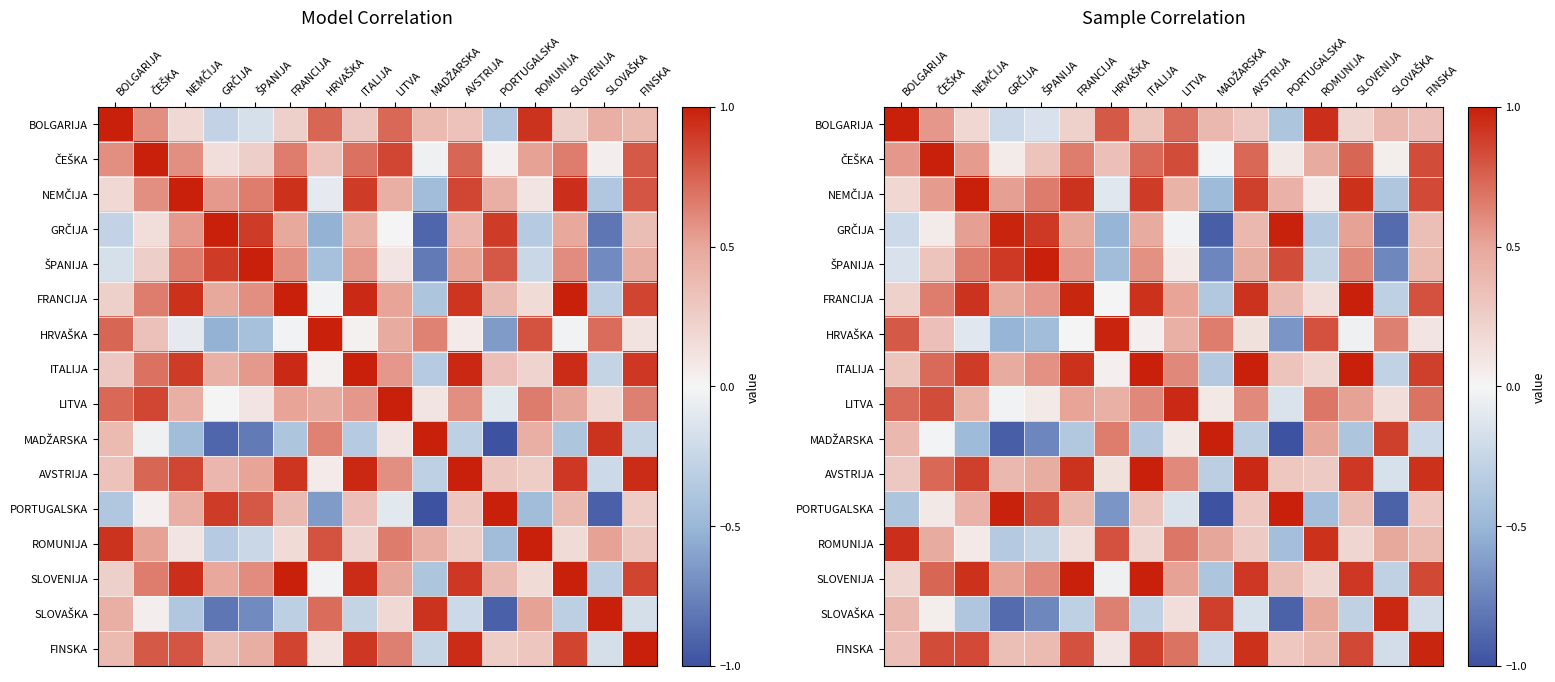

At which category does the chart reach its minimum across all series?

PORTUGALSKA